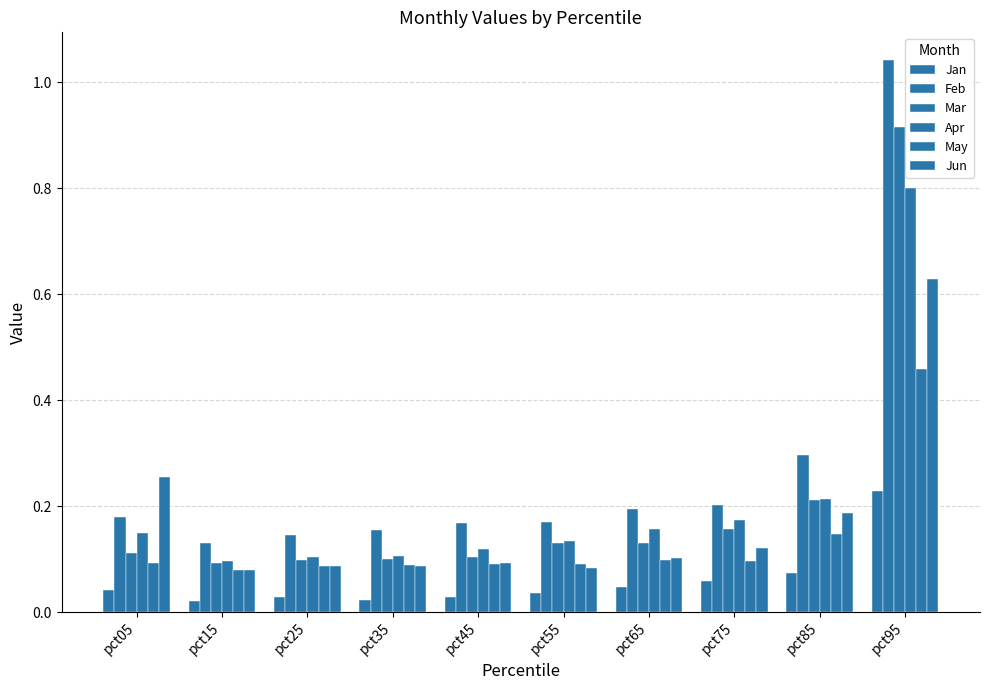

What is the sum of all Jun values?

1.7